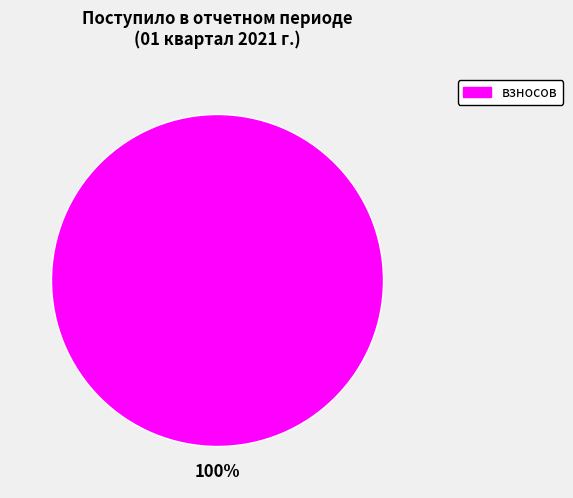

Is there a majority slice in this chart?

Yes